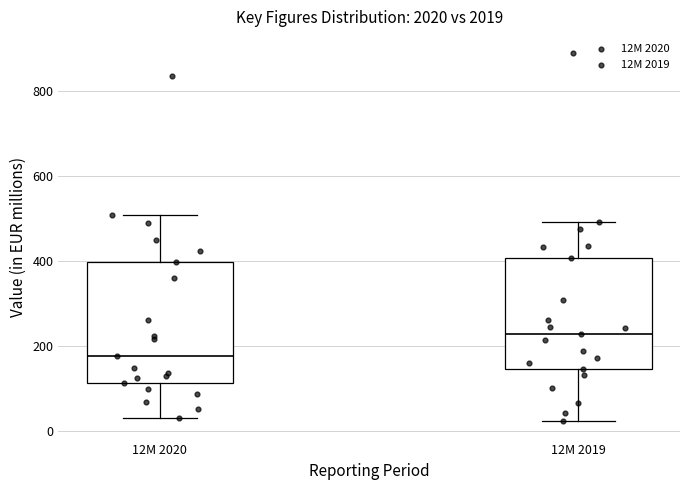

Which box is the tallest, from its lower edge to its upper edge?

12M 2020